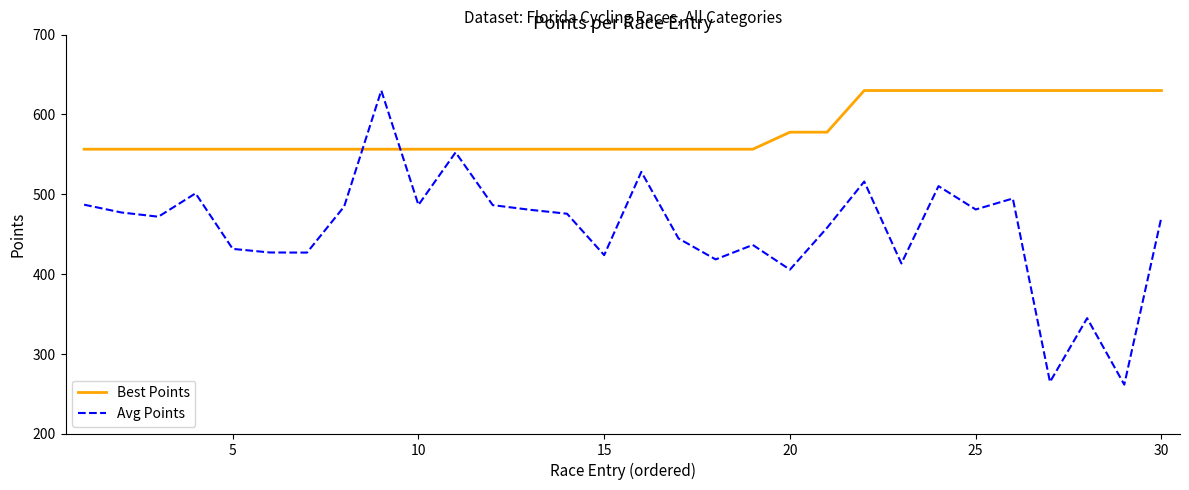

Rank the series by their average value, from lowest to highest.

Avg Points, Best Points